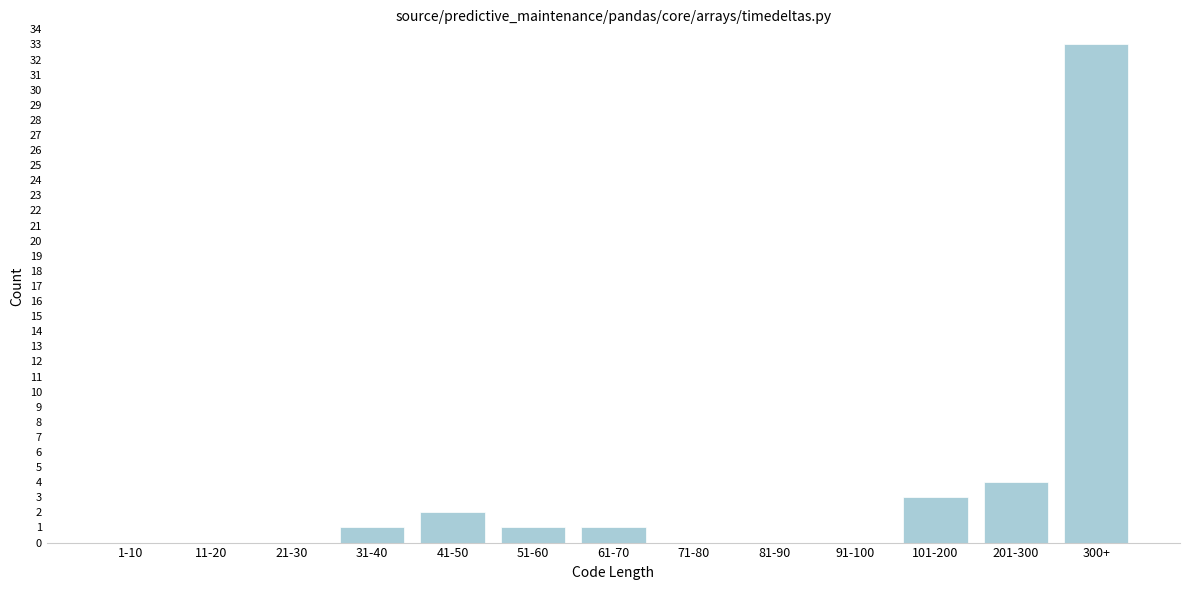

Reading right to left, extract all data points from this chart.

300+=33	201-300=4	101-200=3	91-100=0	81-90=0	71-80=0	61-70=1	51-60=1	41-50=2	31-40=1	21-30=0	11-20=0	1-10=0